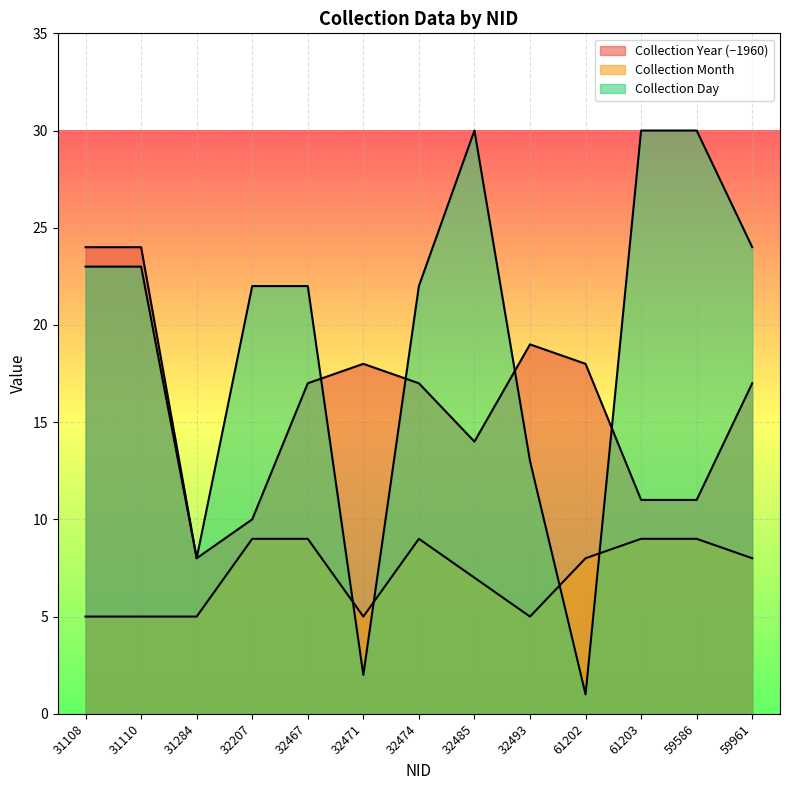

Between 32467 and 61202, which is larger?

61202